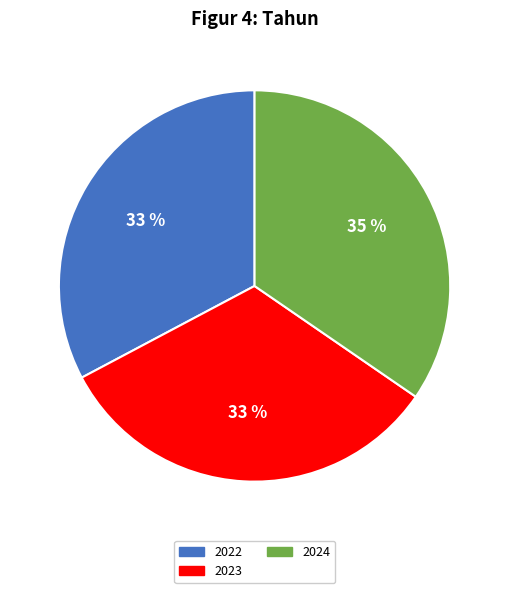

Is the sum of 2023 and 2024 greater than half?

Yes